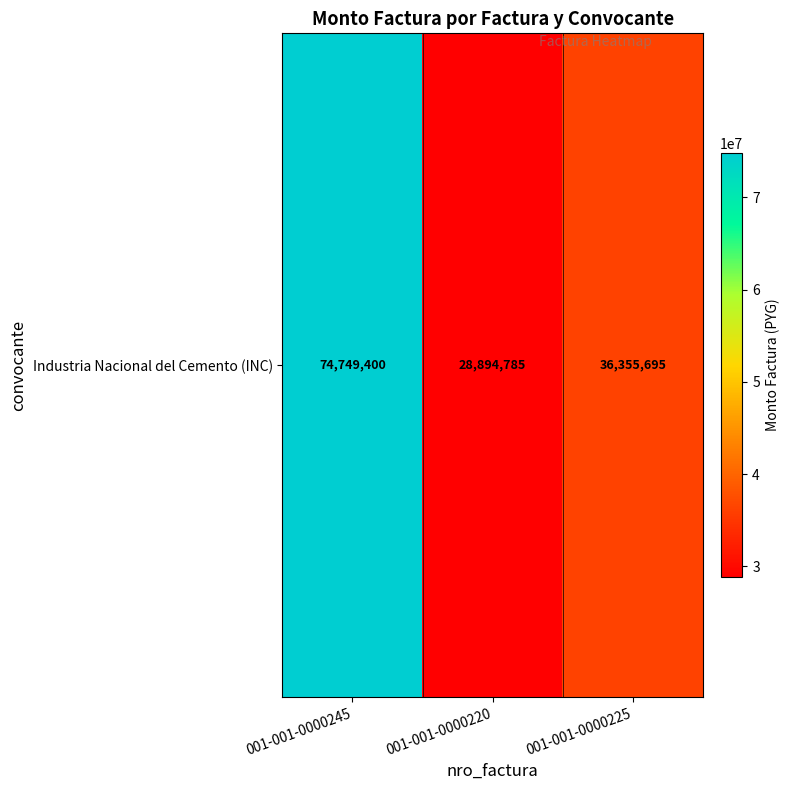

Rank the categories by value from lowest to highest.

001-001-0000220, 001-001-0000225, 001-001-0000245